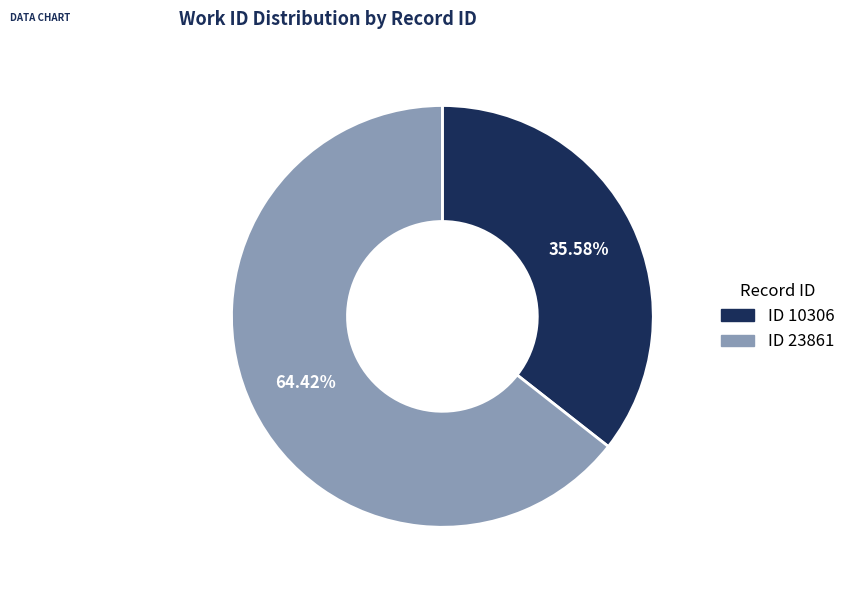

Does ID 23861 account for over 50% of the chart?

Yes